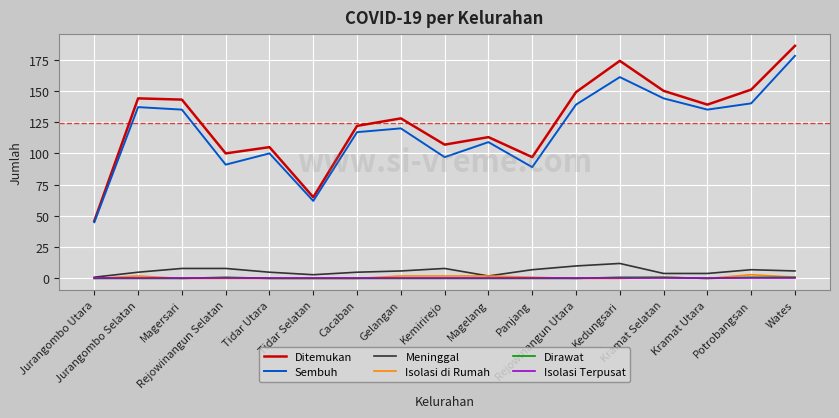

How many lines are shown in the chart?

6